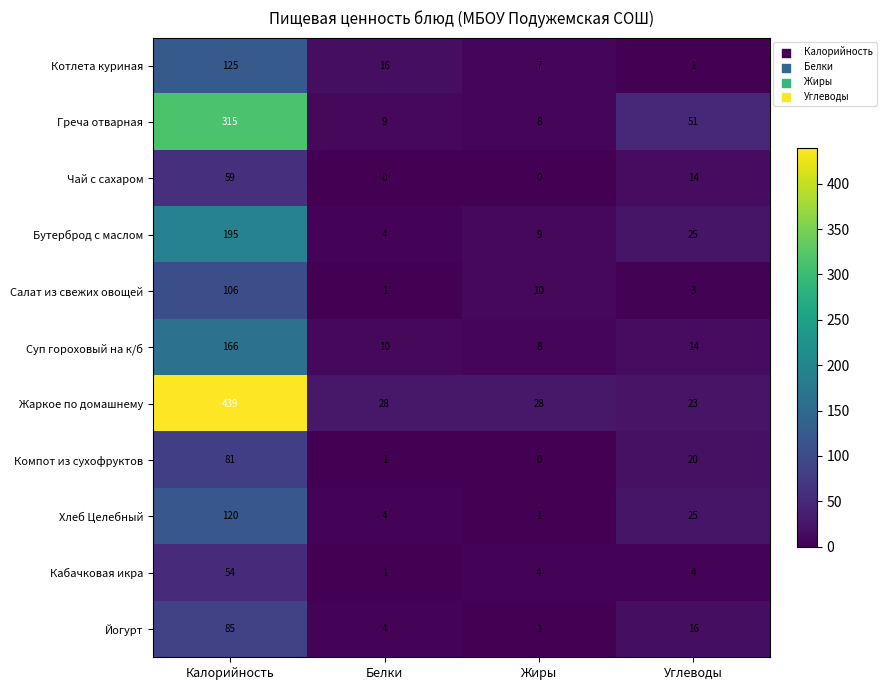

Which series has the largest range (max minus min)?

Жаркое по домашнему